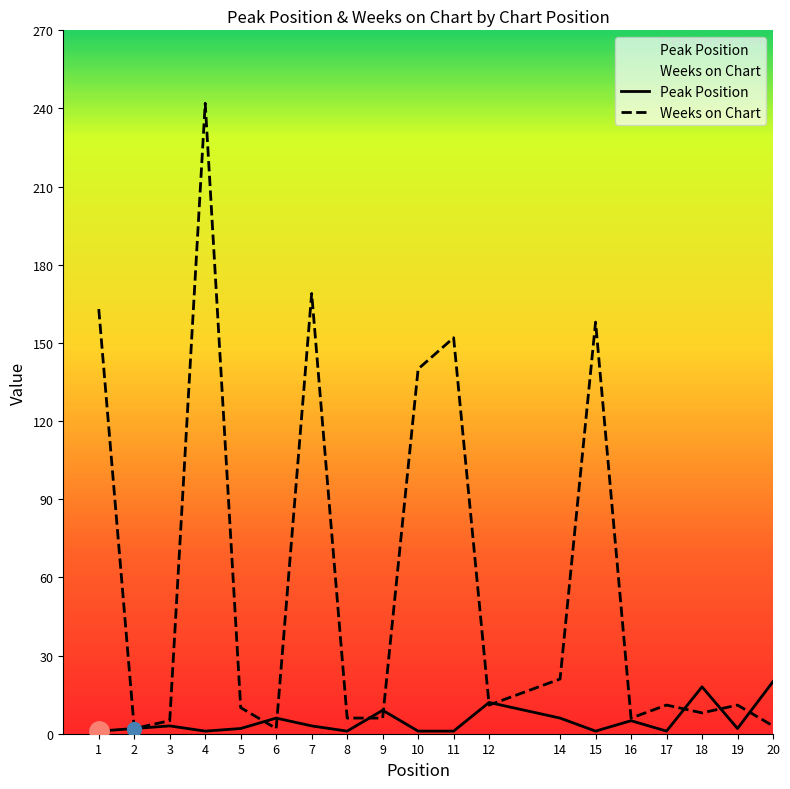

Which category has the lowest value in the Weeks on Chart series?

2